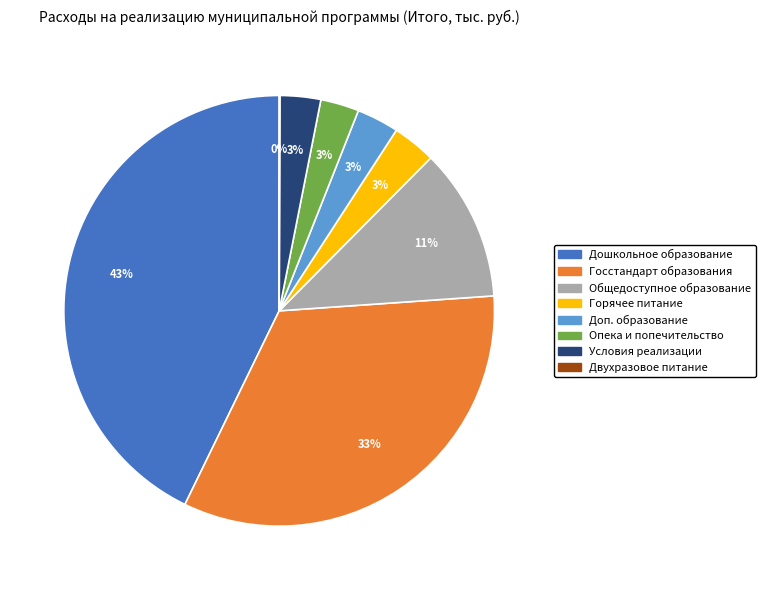

Is there any slice that represents more than half of the pie?

No